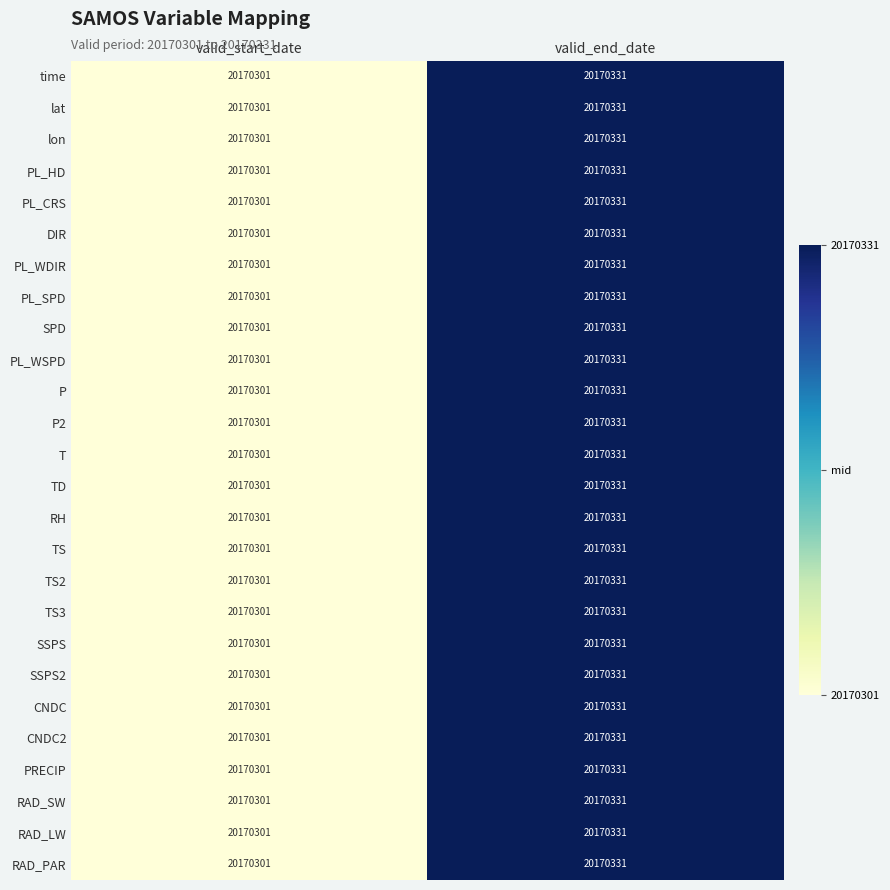

The DIR series shows 20170331 at valid_end_date. True or false?

True